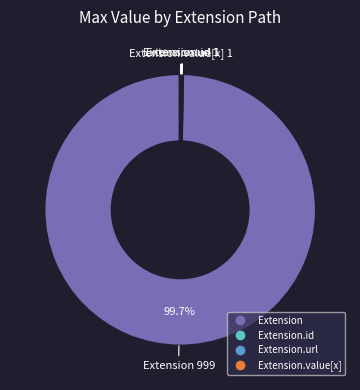

Is there a majority slice in this chart?

Yes